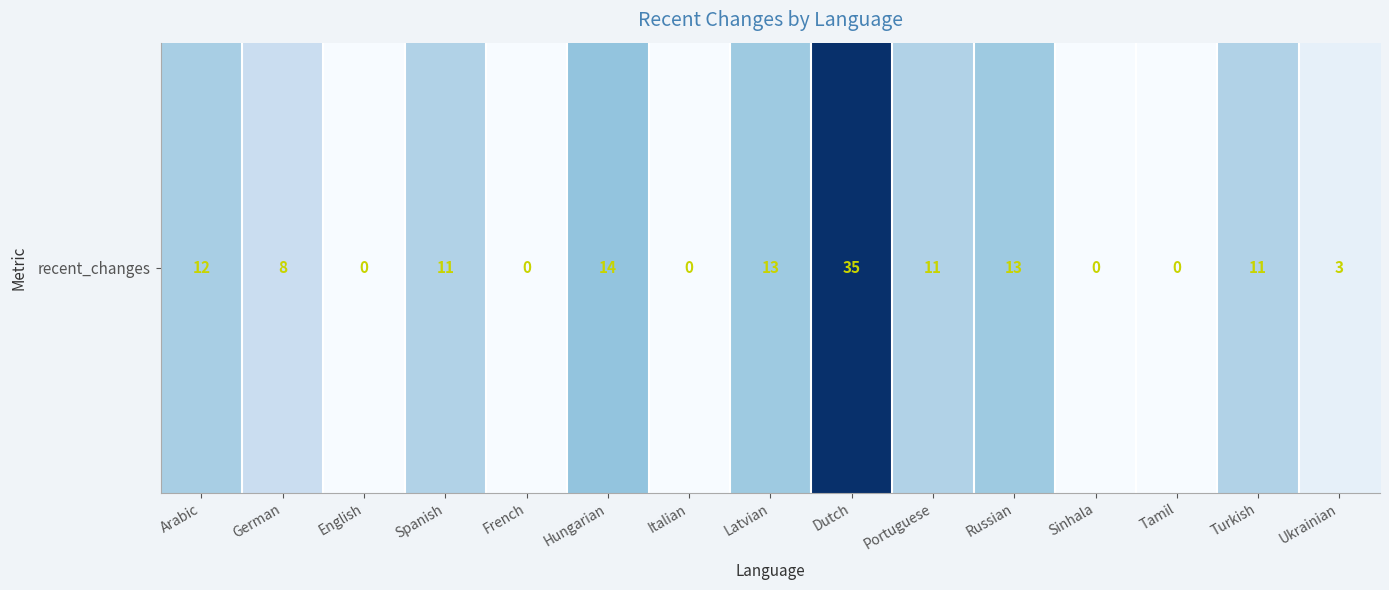

How many data points are less than 11?

7